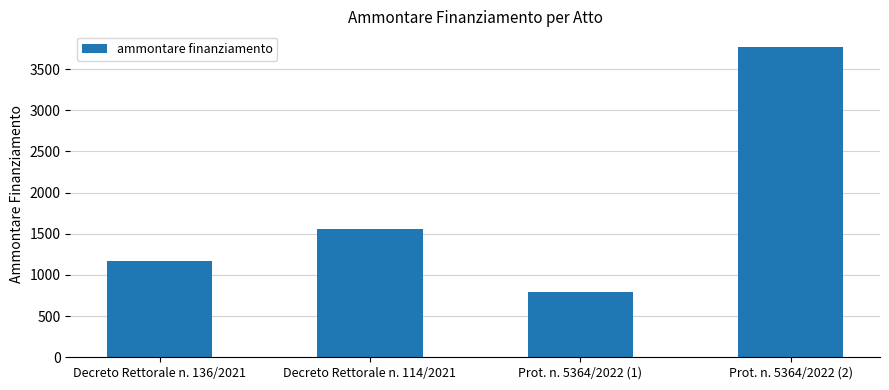

Reading left to right, what are all the values shown in this chart?

Decreto Rettorale n. 136/2021=1171.0	Decreto Rettorale n. 114/2021=1555.0	Prot. n. 5364/2022 (1)=787.0	Prot. n. 5364/2022 (2)=3769.4